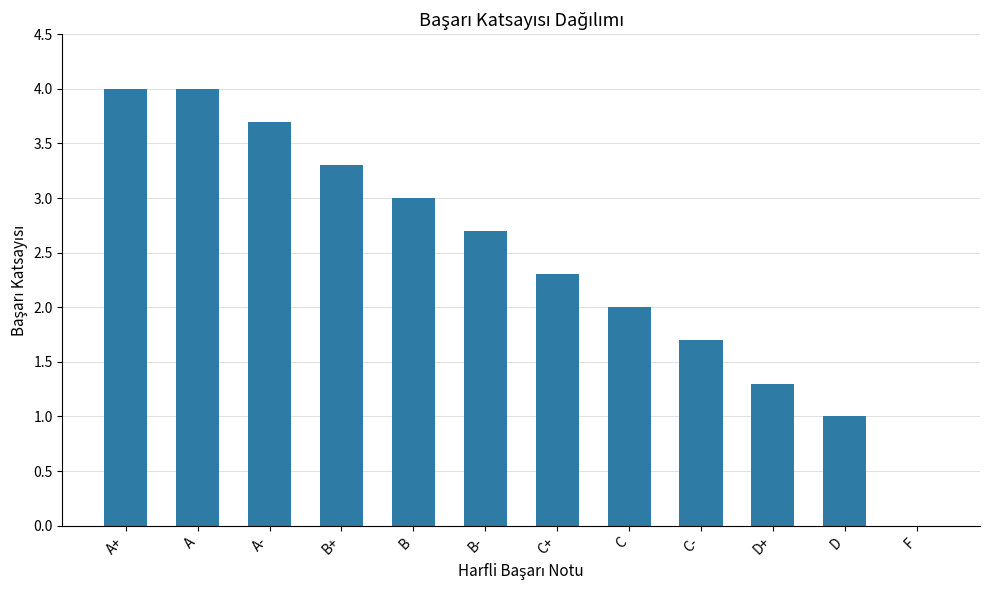

Where is the data nearest to the value 2?

C